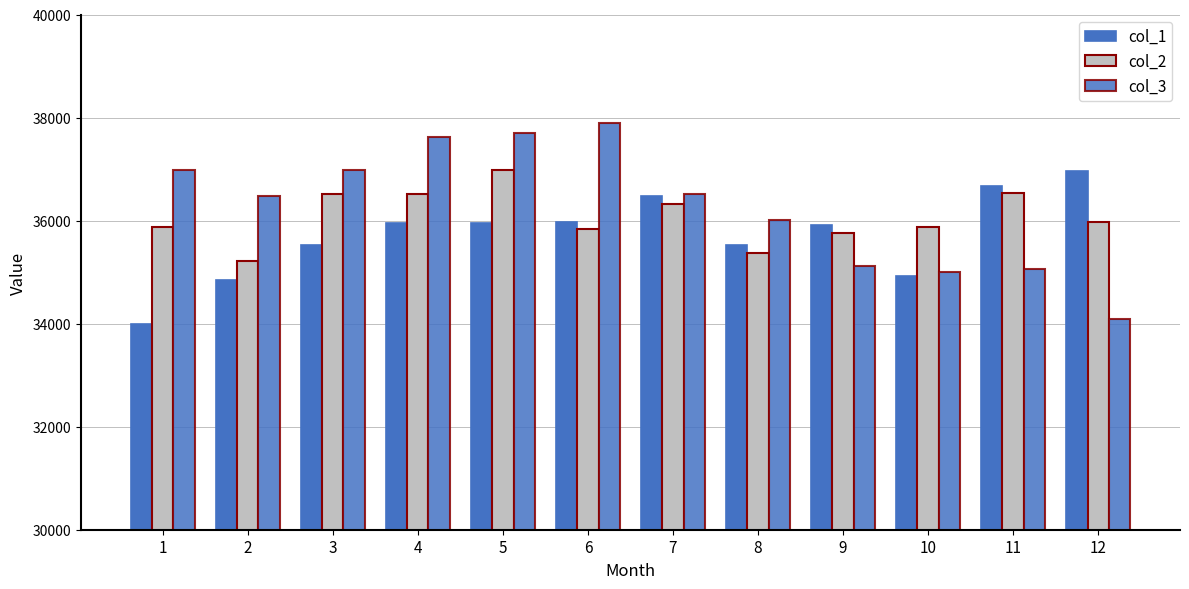

How many data points in col_3 are less than 36524?

6